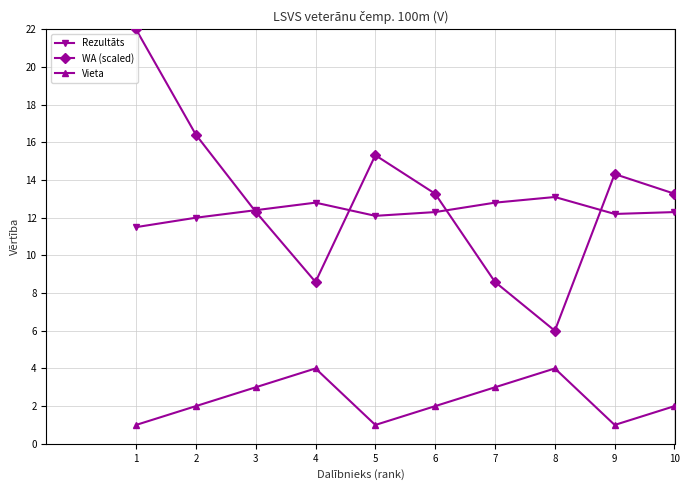

Which series changed the most between 7 and 10?

WA (scaled)